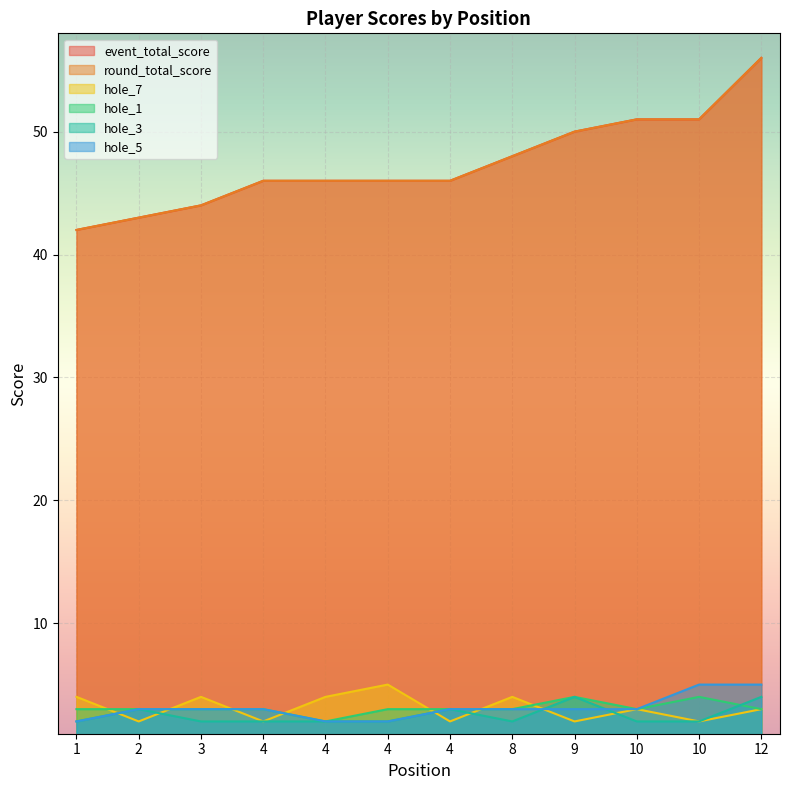

At which category is the sum across all series the highest?

12